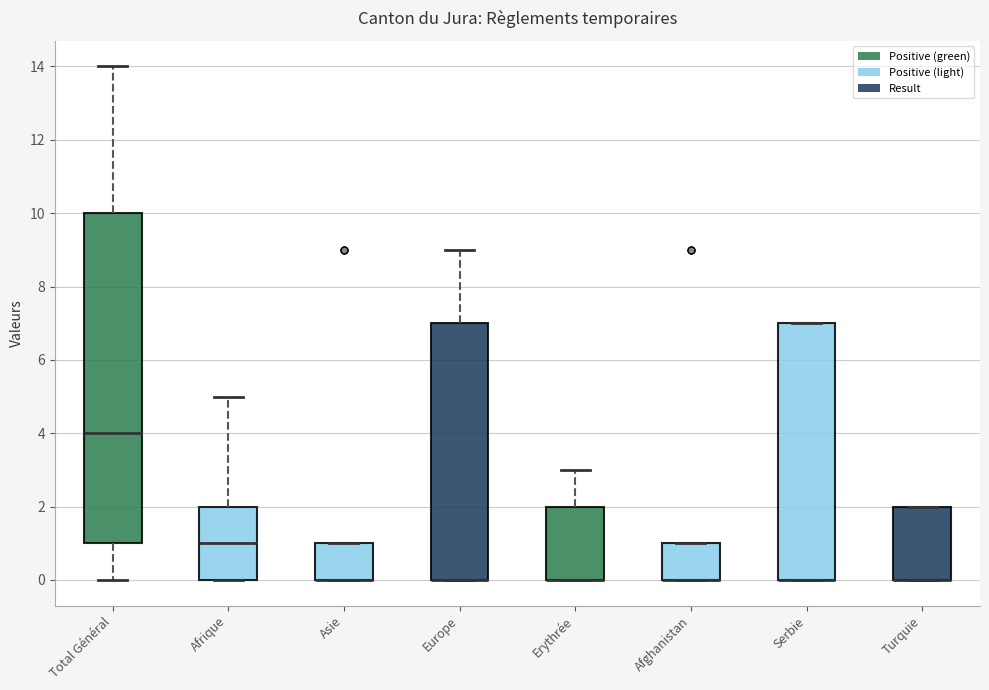

Reading left to right, transcribe this box plot: for each box, give where its median line is, the range the box spans, and where its two whiskers end, as read against the y-axis. The values are not printed on the chart, so give them approximately, as read against the axis.

Total Général: median 4, box 1 to 10, whiskers 0 to 14
Afrique: median 1, box 0 to 2, whiskers 0 to 5
Asie: median 0 (drawn on the box's lower edge), box 0 to 1, whiskers 0 to 1
Europe: median 0 (drawn on the box's lower edge), box 0 to 7, whiskers 0 to 9
Erythrée: median 0 (drawn on the box's lower edge), box 0 to 2, whiskers 0 to 3
Afghanistan: median 0 (drawn on the box's lower edge), box 0 to 1, whiskers 0 to 1
Serbie: median 0 (drawn on the box's lower edge), box 0 to 7, whiskers 0 to 7
Turquie: median 0 (drawn on the box's lower edge), box 0 to 2, whiskers 0 to 2